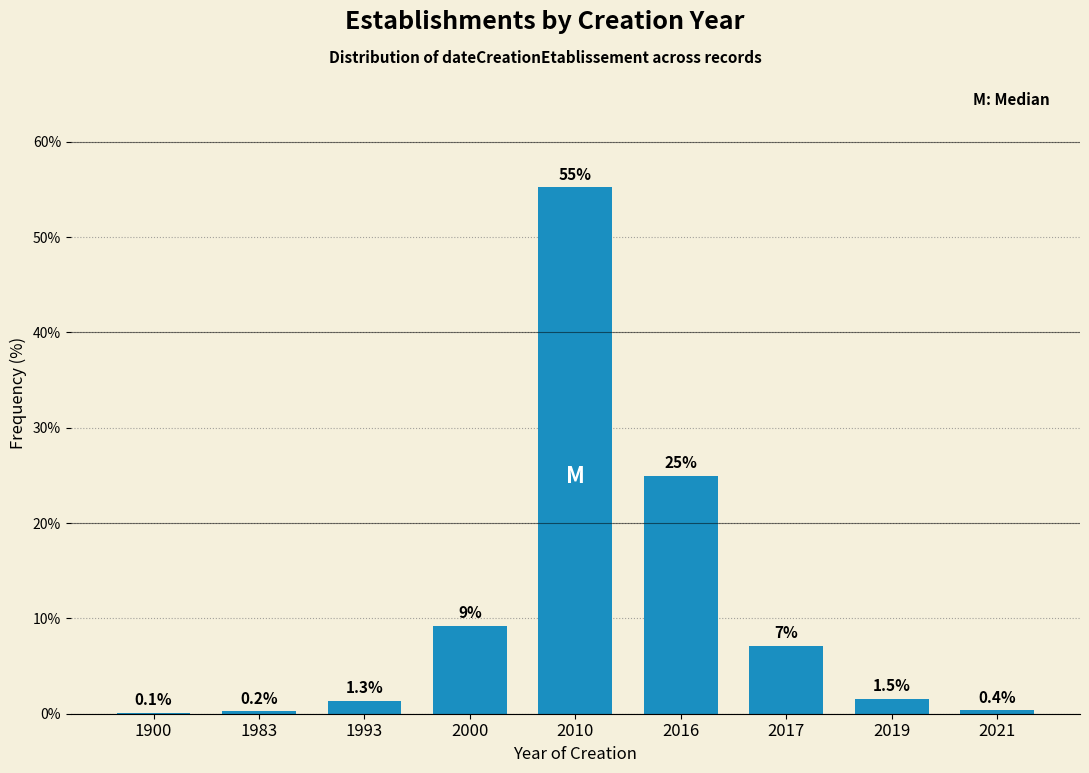

Which category has the highest value across all series?

2010